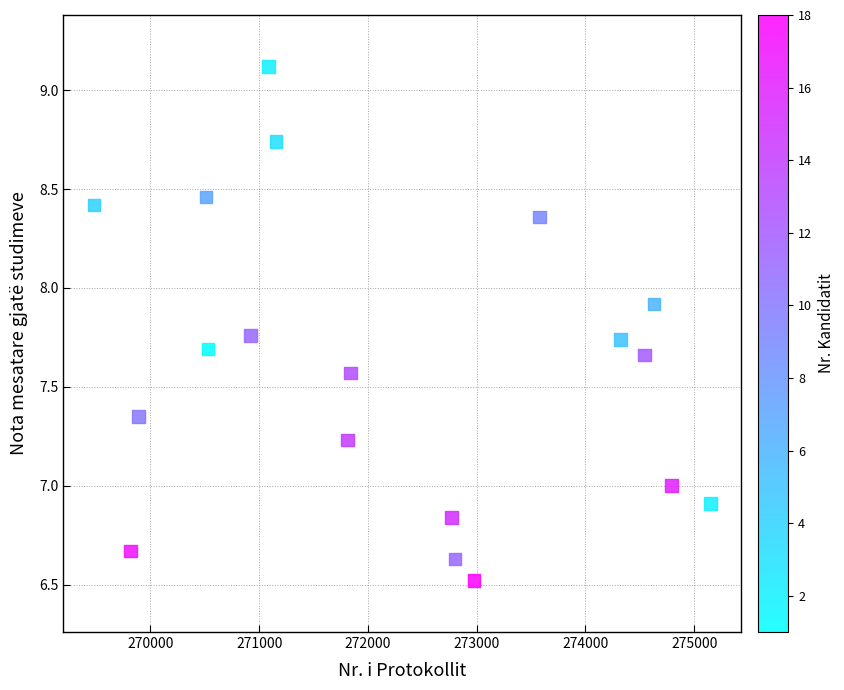

What is the range of Y values (max minus min)?

2.6